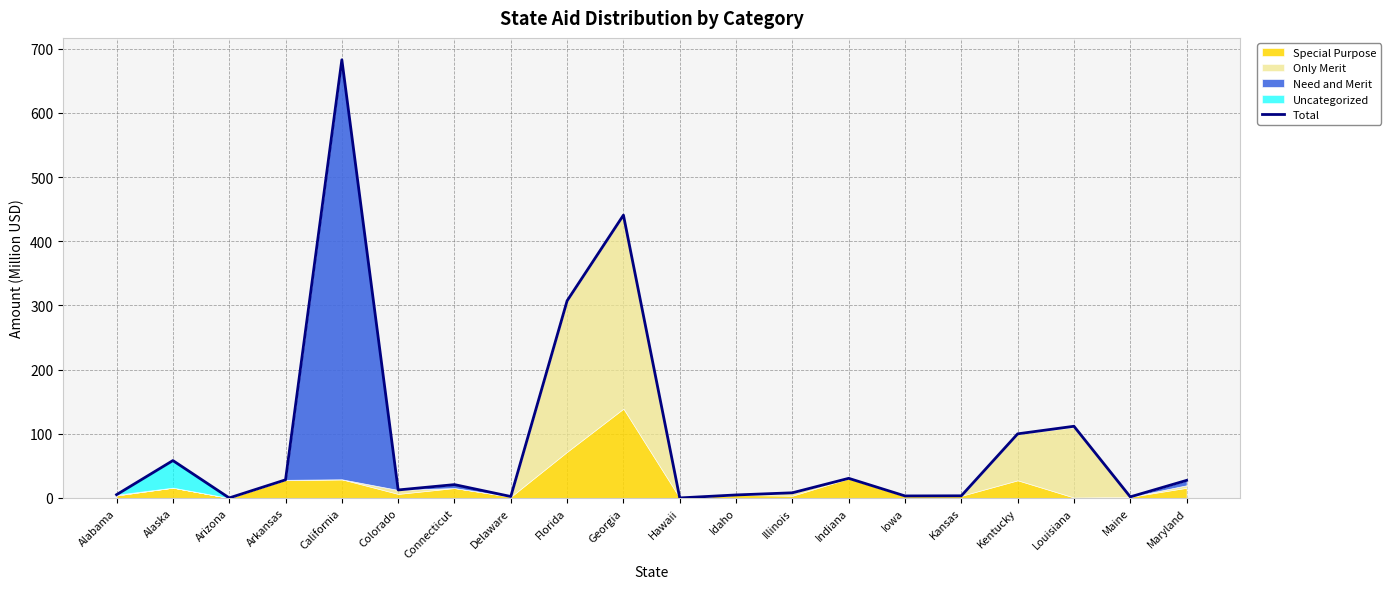

List the labels in order of value, smallest first.

Arizona, Hawaii, Maine, Delaware, Iowa, Kansas, Idaho, Alabama, Illinois, Colorado, Connecticut, Maryland, Arkansas, Indiana, Alaska, Kentucky, Louisiana, Florida, Georgia, California